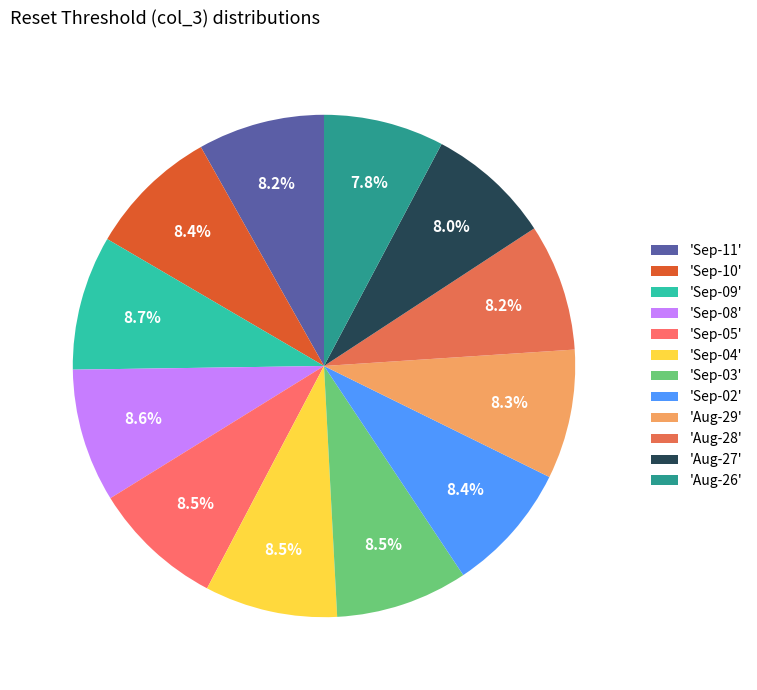

Count the number of slices in the pie.

12